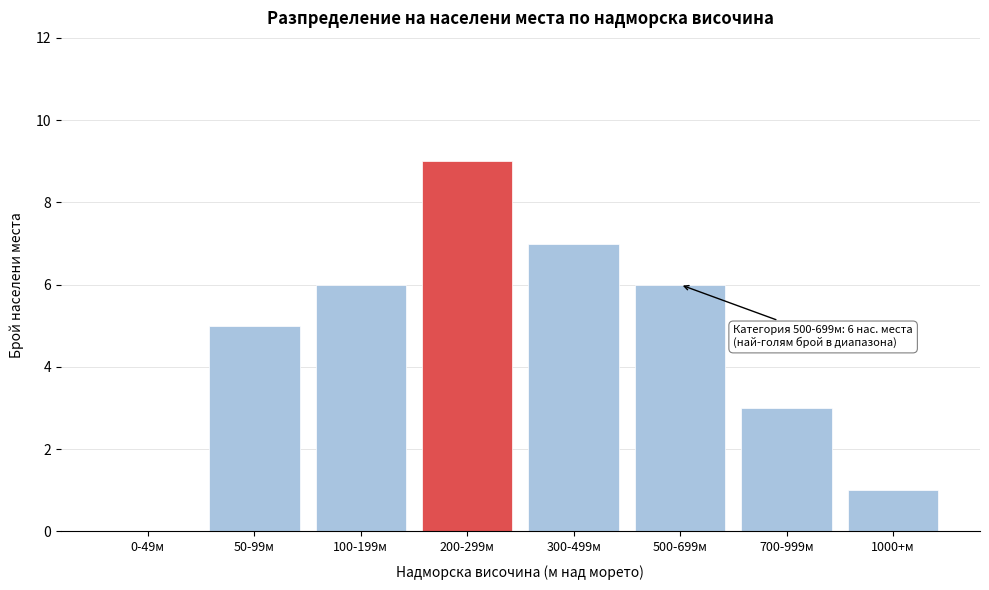

Reading left to right, what are all the values shown in this chart?

0-49м=0	50-99м=5	100-199м=6	200-299м=9	300-499м=7	500-699м=6	700-999м=3	1000+м=1